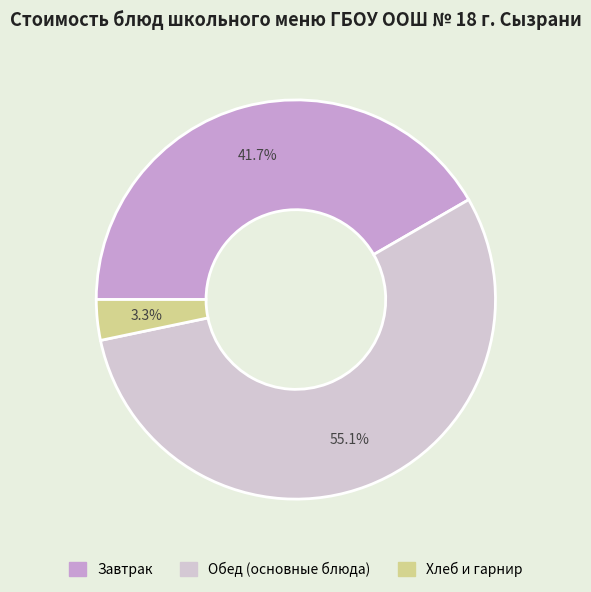

How many segments does this pie chart have?

3